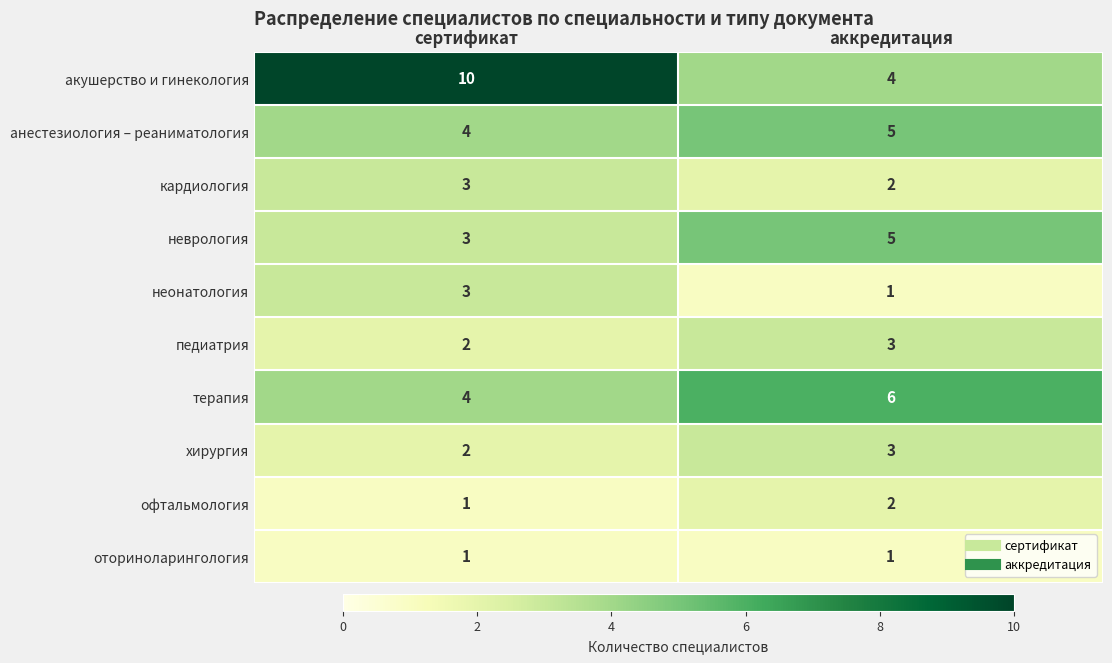

The анестезиология – реаниматология series shows 2 at сертификат. True or false?

False